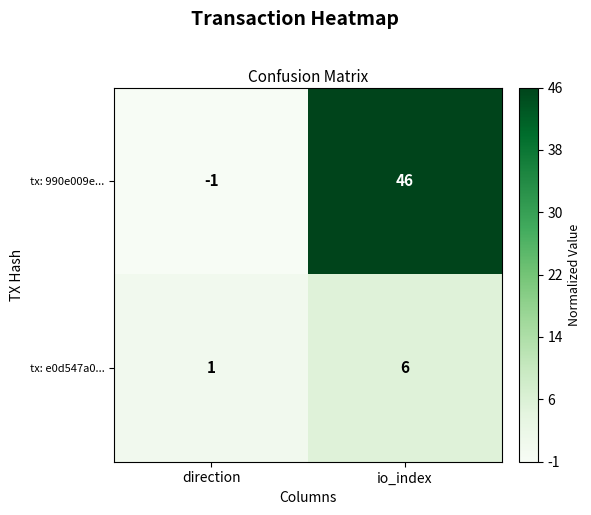

Rank the series at io_index from lowest to highest value.

tx: e0d547a0..., tx: 990e009e...